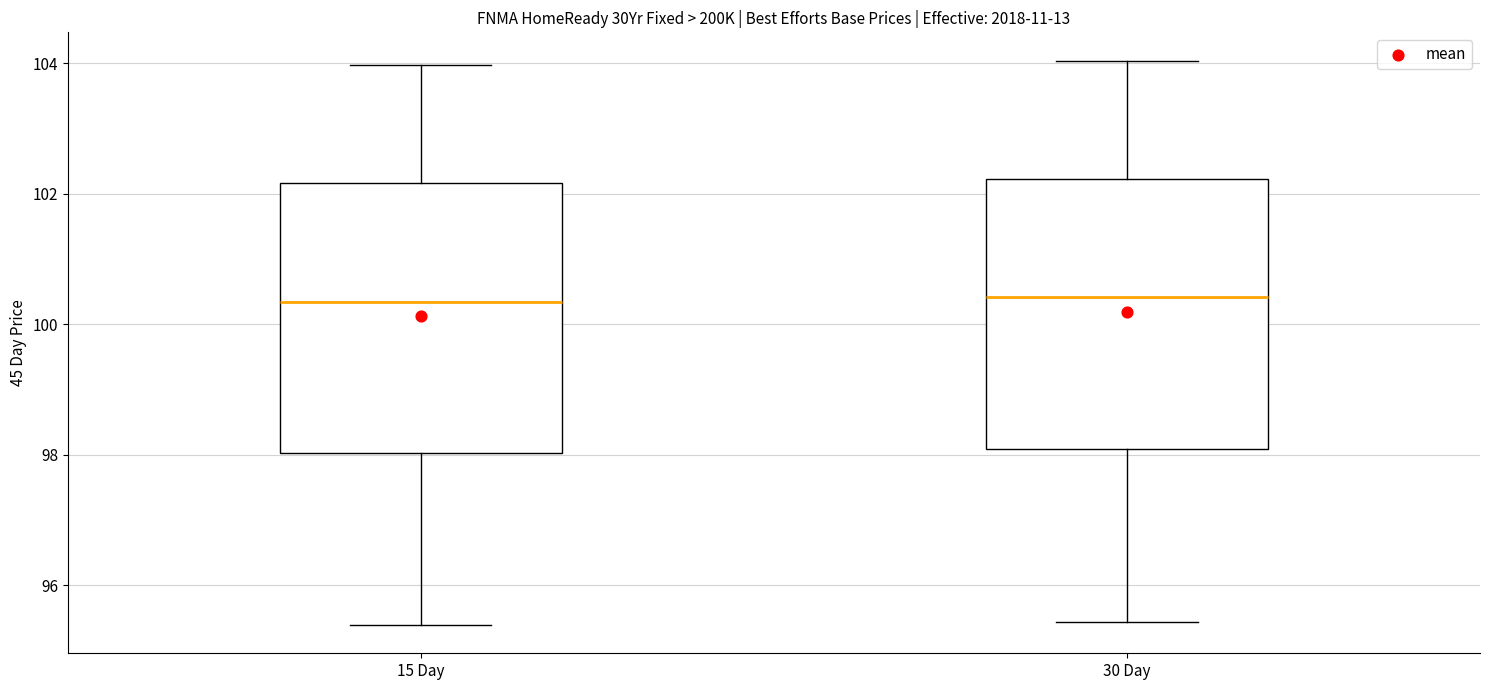

Where is the lower edge of the box for 15 Day on the y-axis? The values are not printed on the chart, so give them approximately, as read against the axis.

98.0